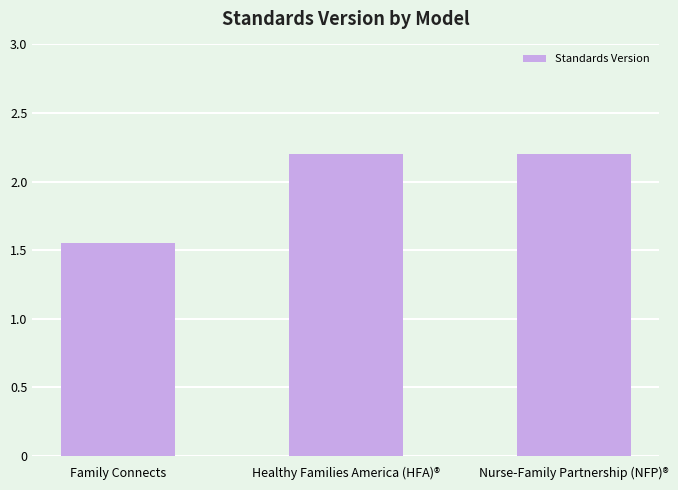

What position from the left is Family Connects?

1